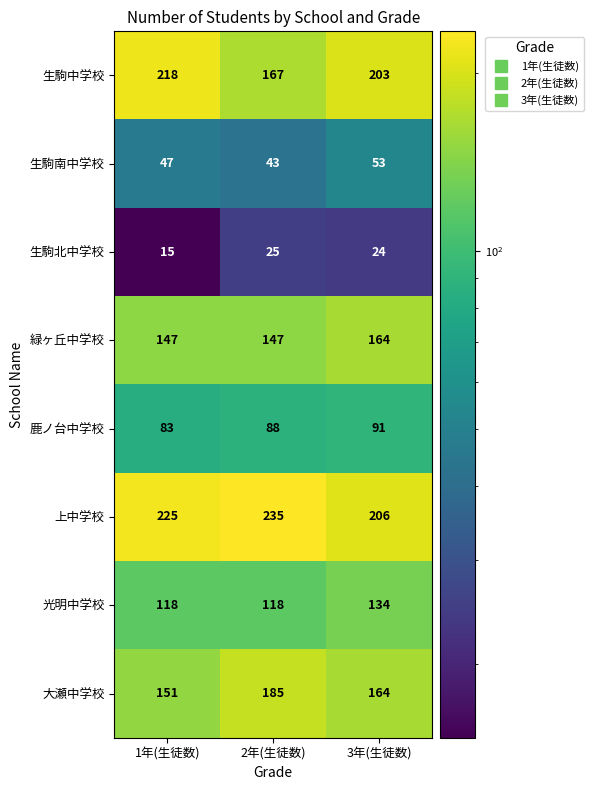

At which category is the sum across all series the highest?

3年(生徒数)